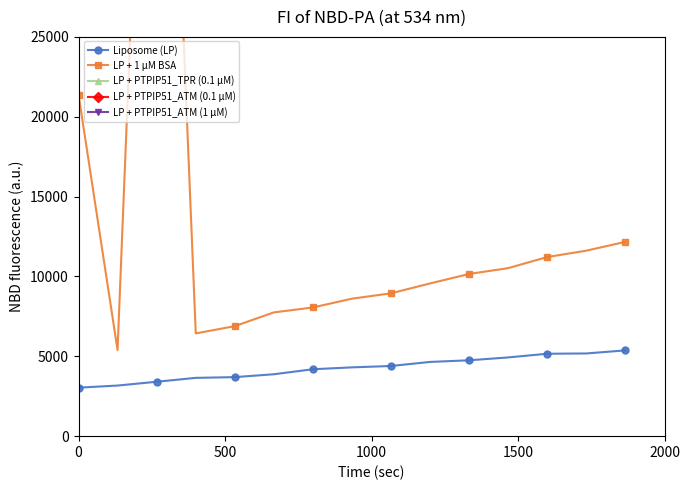

True or false: LP + 1 μM BSA and Liposome (LP) intersect in this chart.

False